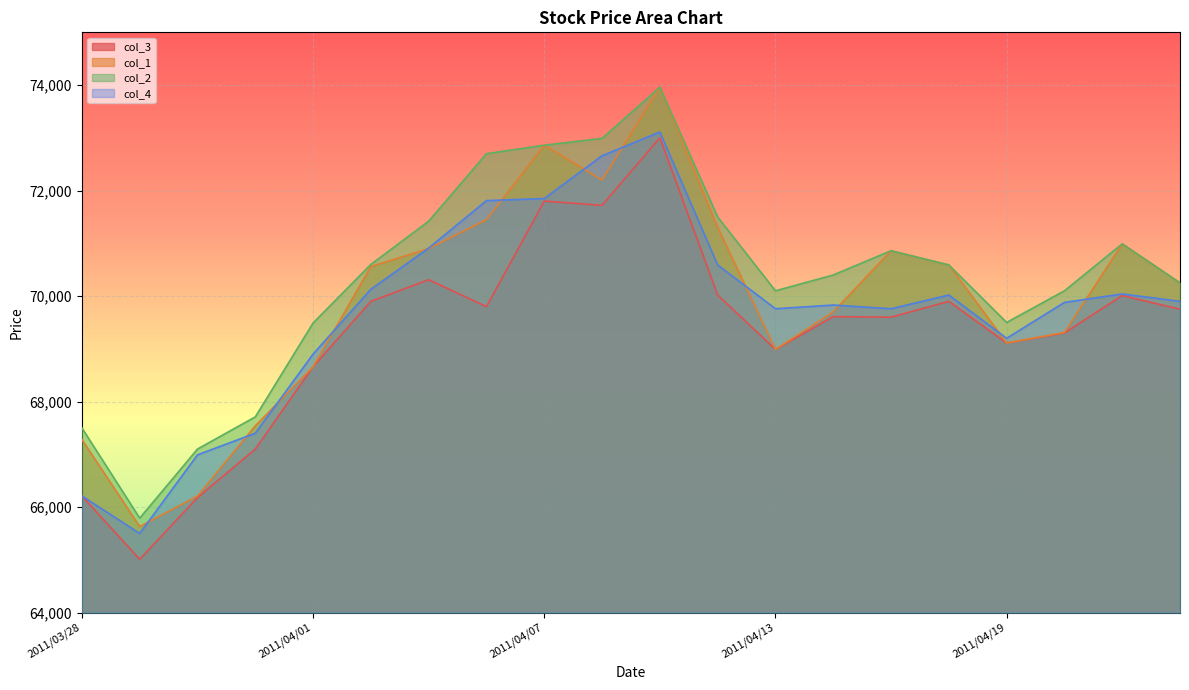

Which category has the highest value in the col_2 series?

2011/04/11